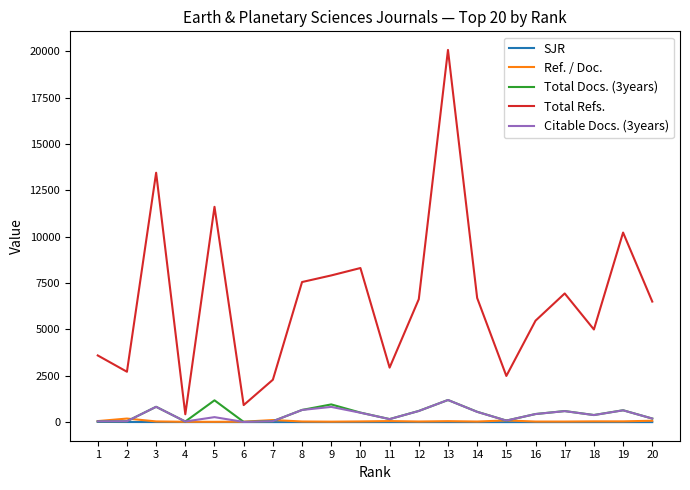

What are all the series names shown in the legend?

SJR, Ref. / Doc., Total Docs. (3years), Total Refs., Citable Docs. (3years)